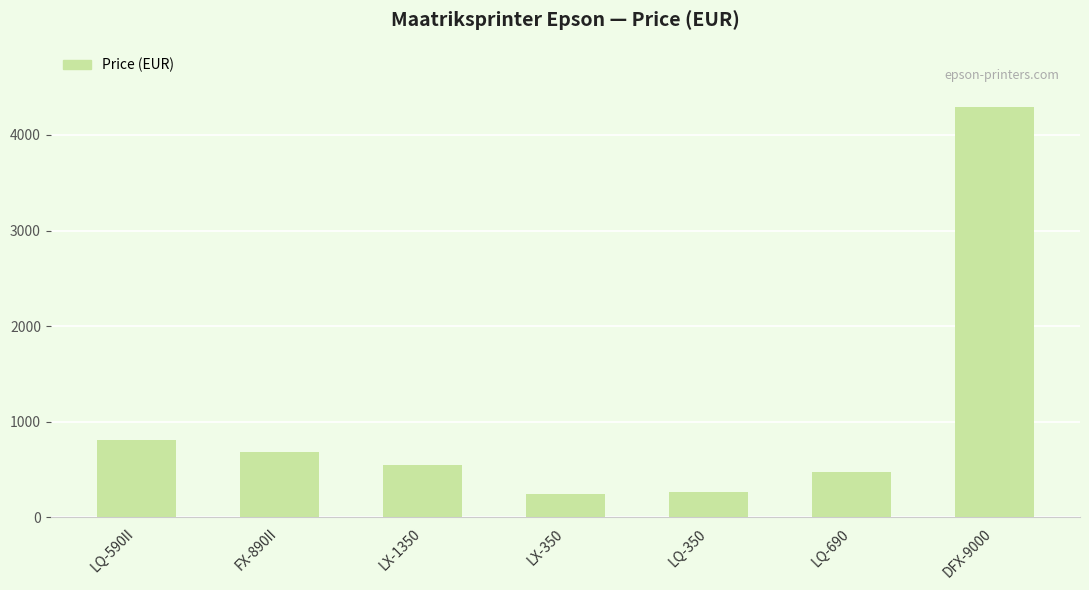

The chart shows a value of 835.1 at LX-1350. True or false?

False